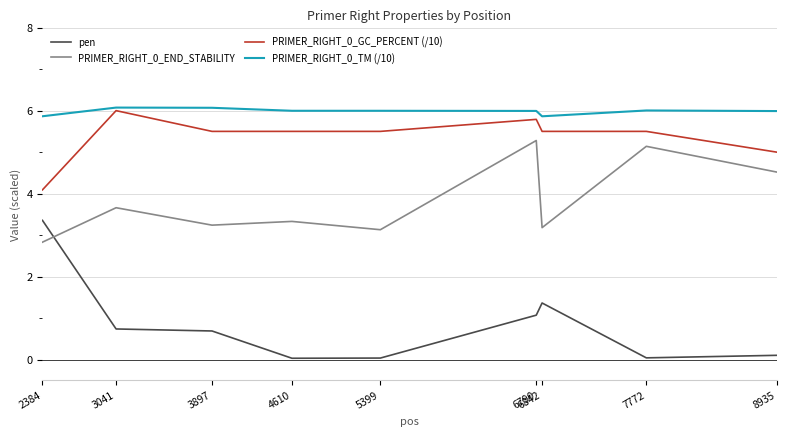

The value of PRIMER_RIGHT_0_TM (/10) at 2384 is 2.5. True or false?

False